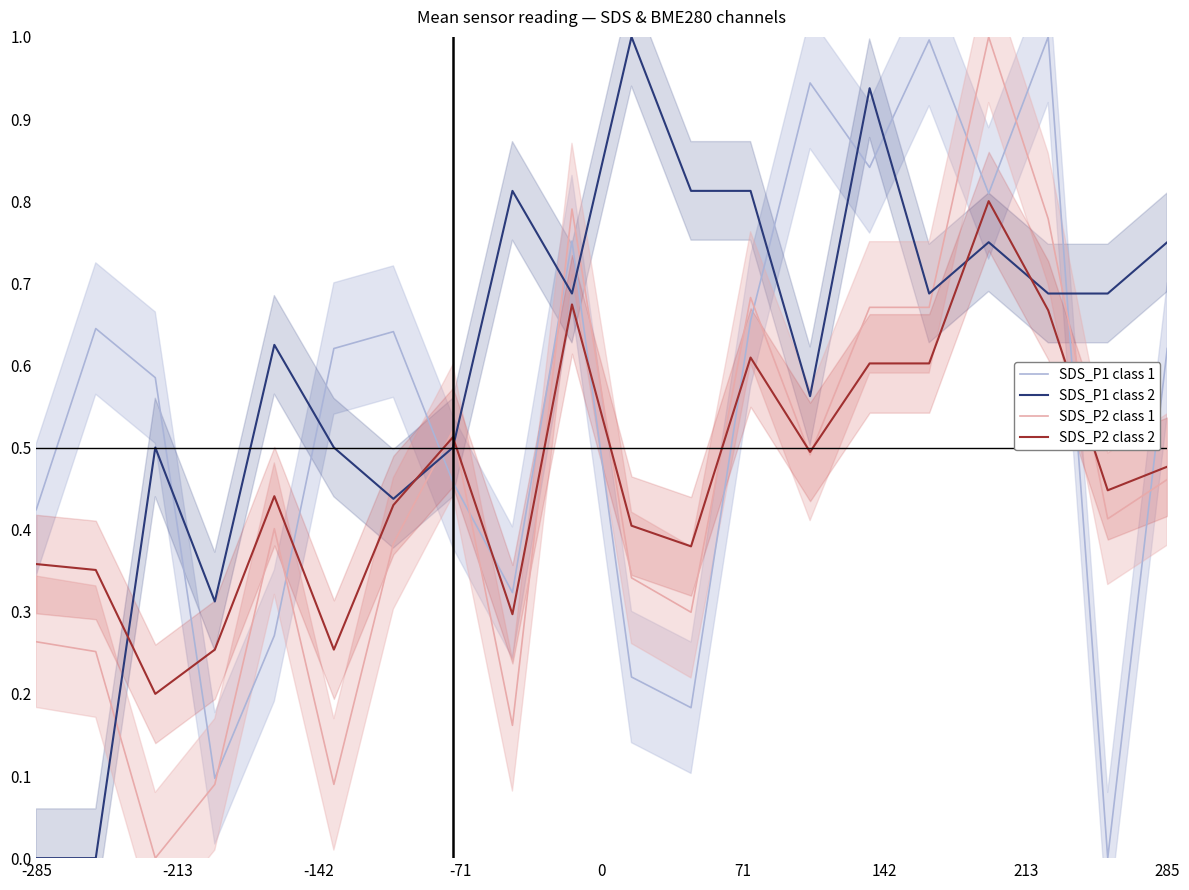

Which series ends up on top after the final intersection of SDS_P2 class 1 and SDS_P1 class 2?

SDS_P1 class 2